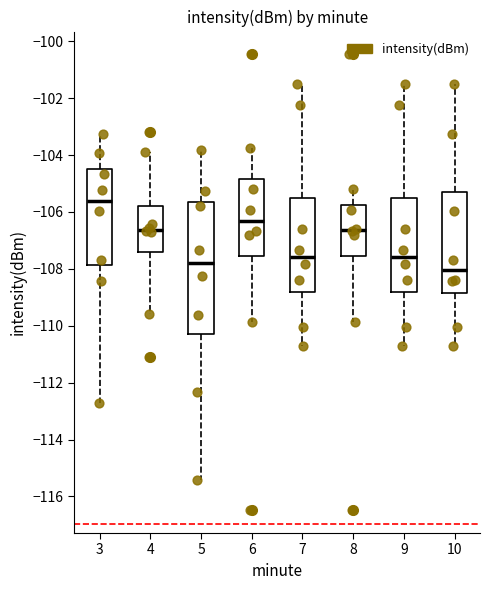

Which box has the lowest median line?

10